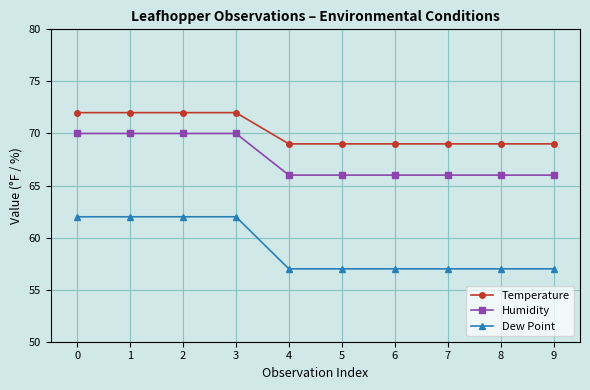

Rank the series by their maximum value, from lowest to highest.

Dew Point, Humidity, Temperature